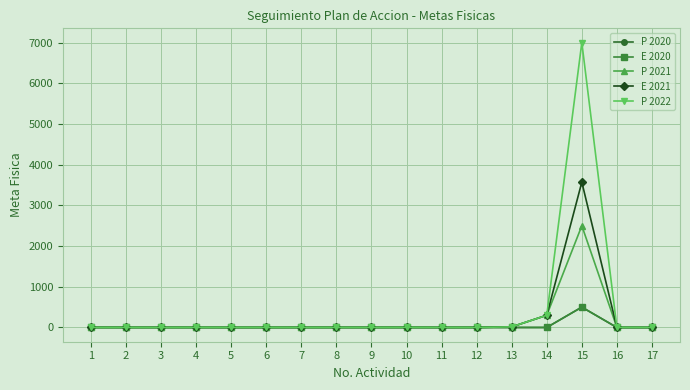

Is this an area chart (filled region under the line)?

No